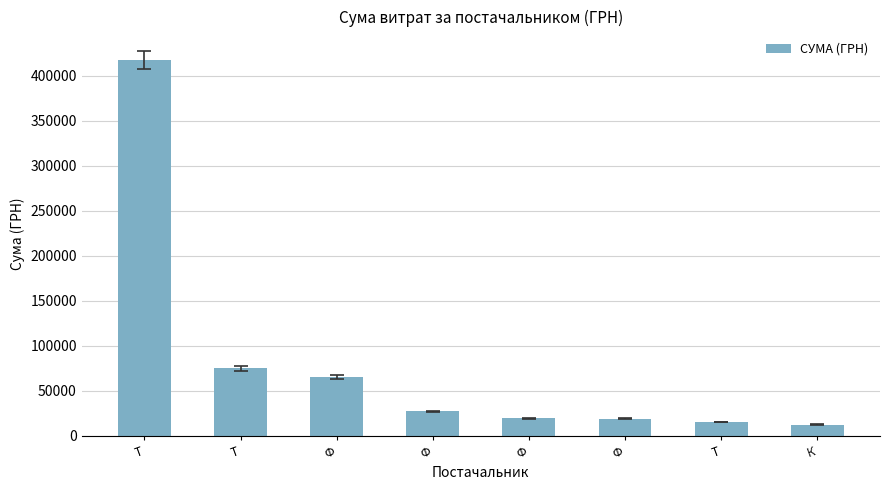

Reading left to right, what are all the values shown in this chart?

417515.7	74870.0	65025.0	27210.0	19538.0	19017.7	15132.6	12288.0